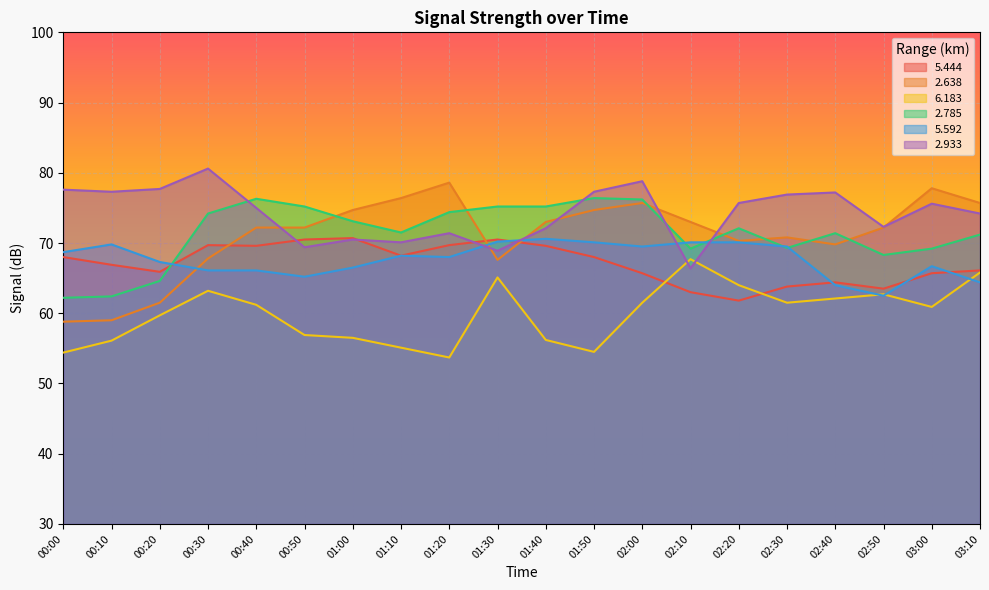

How many intersections are there between   5.592 and   2.785?

5